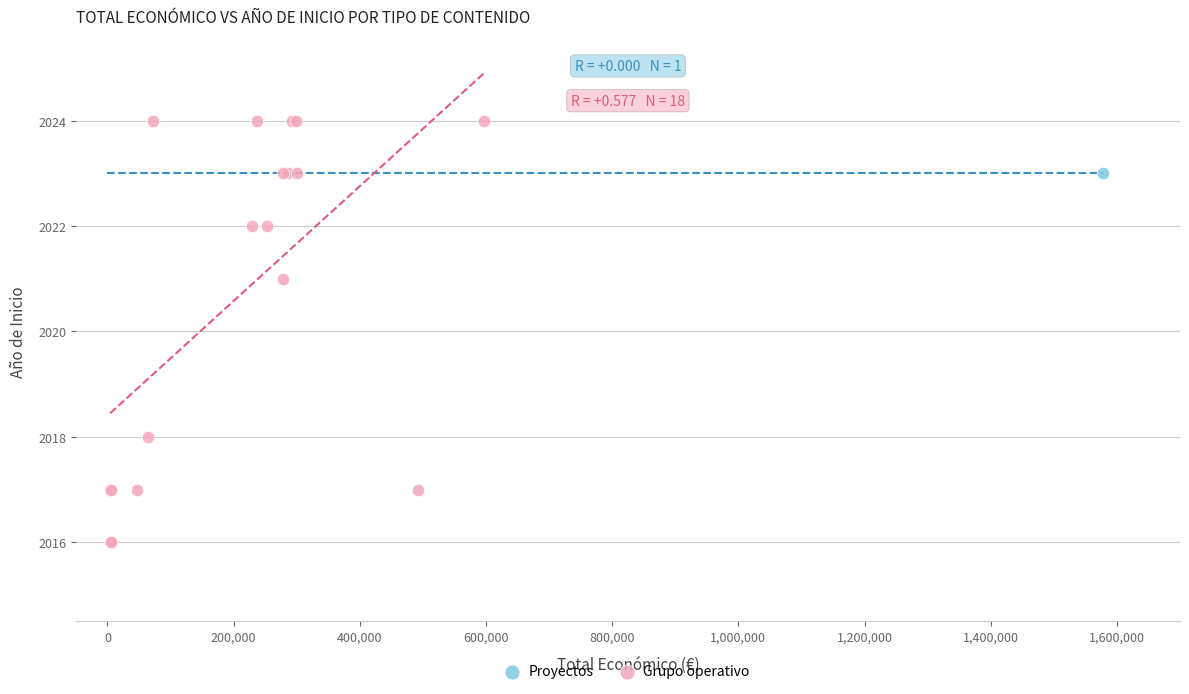

What are all the series names shown in the legend?

Proyectos, Grupo operativo